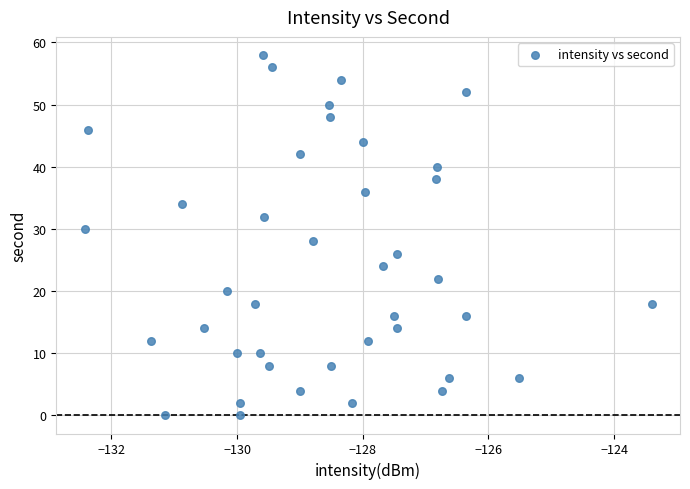

What is the range of Y values (max minus min)?

58